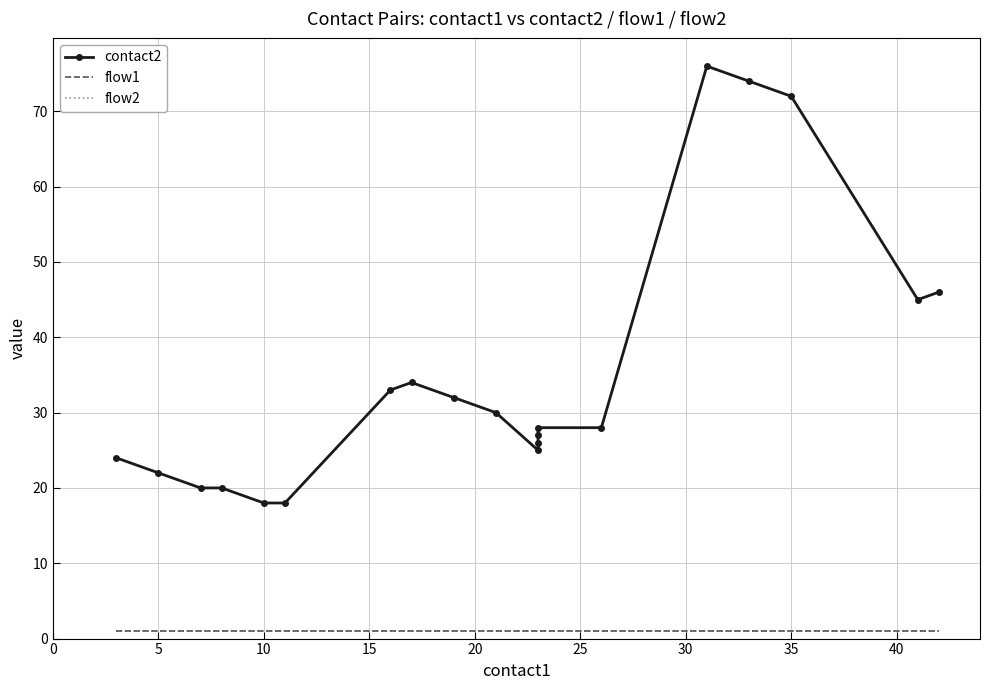

Rank the series by their maximum value, from lowest to highest.

flow1, flow2, contact2